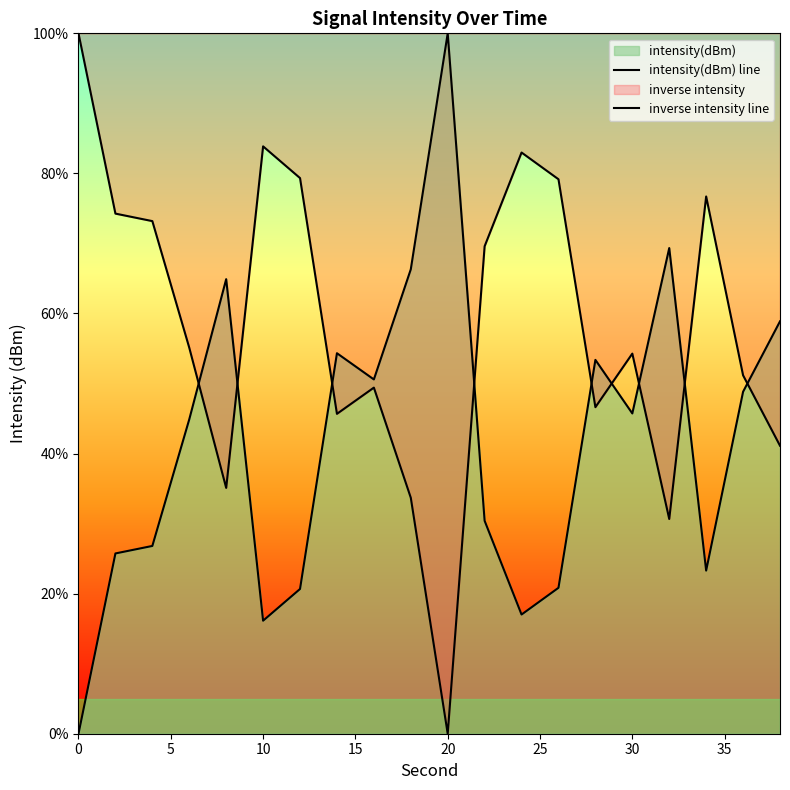

How many data points does each series have?

20